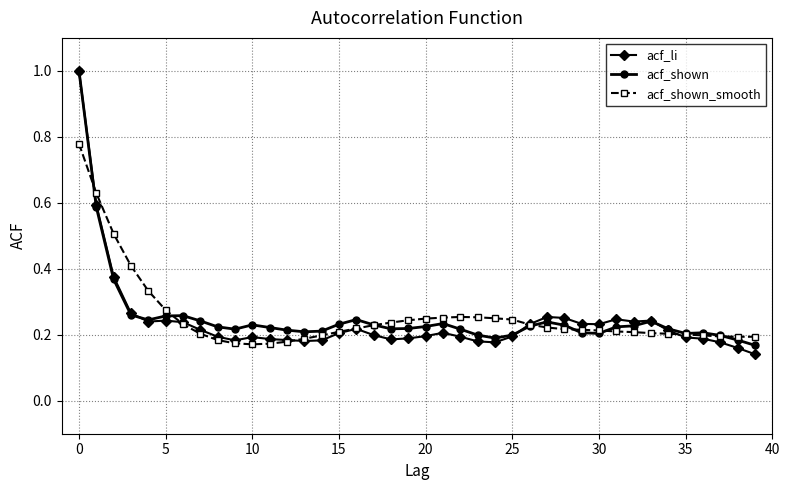

Which series ends up on top after the final intersection of acf_li and acf_shown_smooth?

acf_shown_smooth